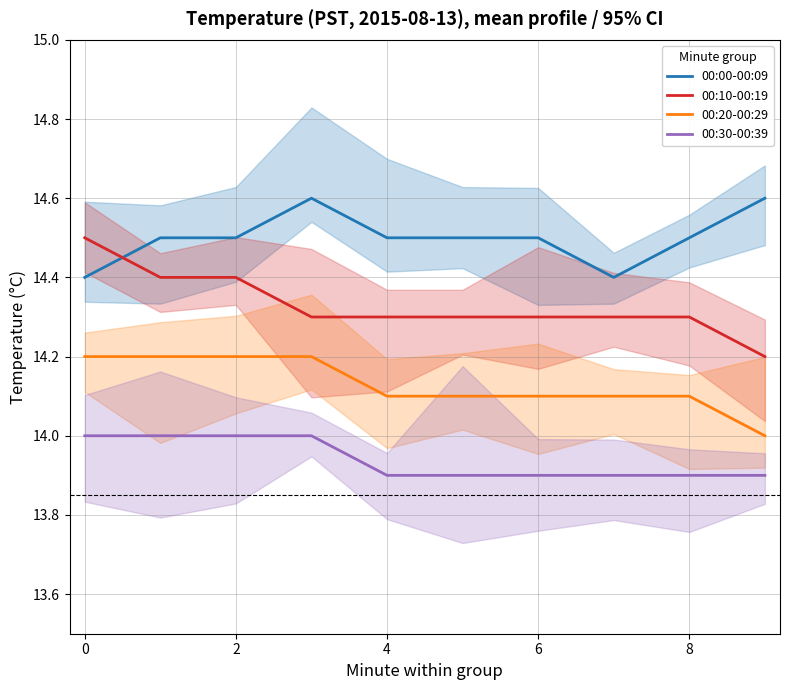

Between 8 and 6, which is larger?

8